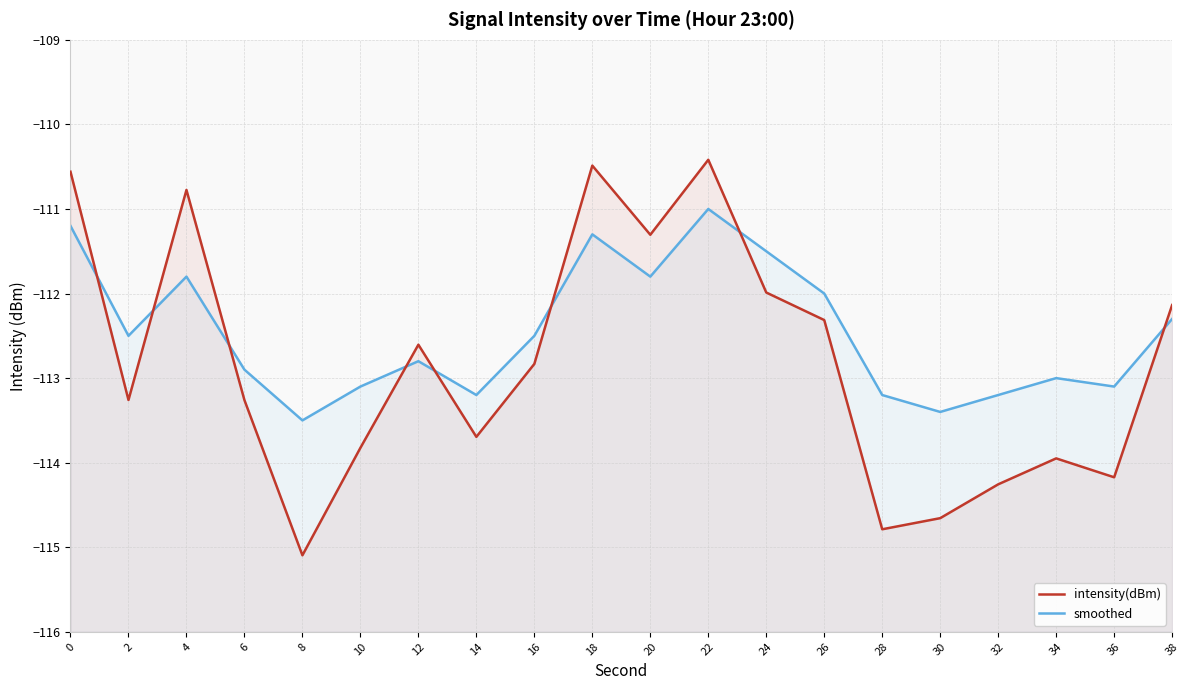

At which category does the chart reach its peak across all series?

22